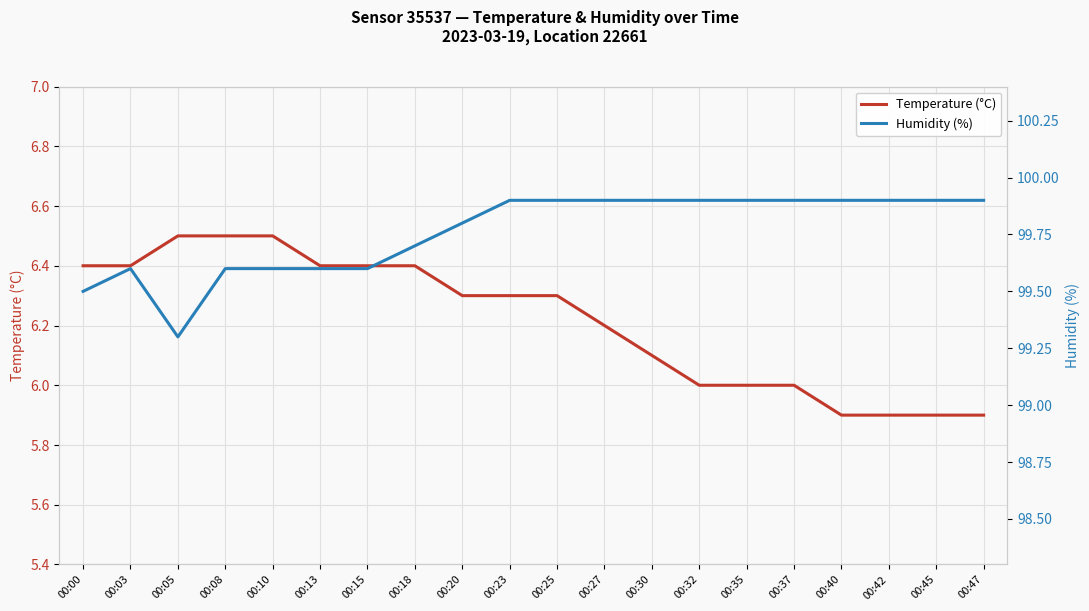

What is the minimum value shown in the chart?

5.9